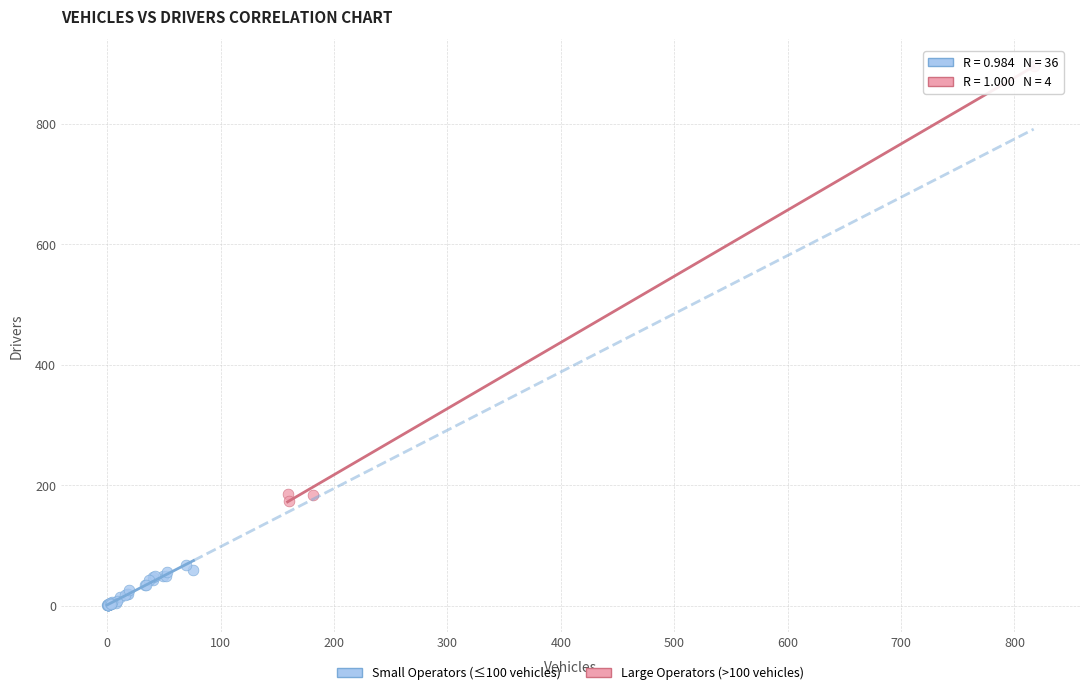

Which series has the widest spread of Y values?

Large Operators (>100 vehicles)